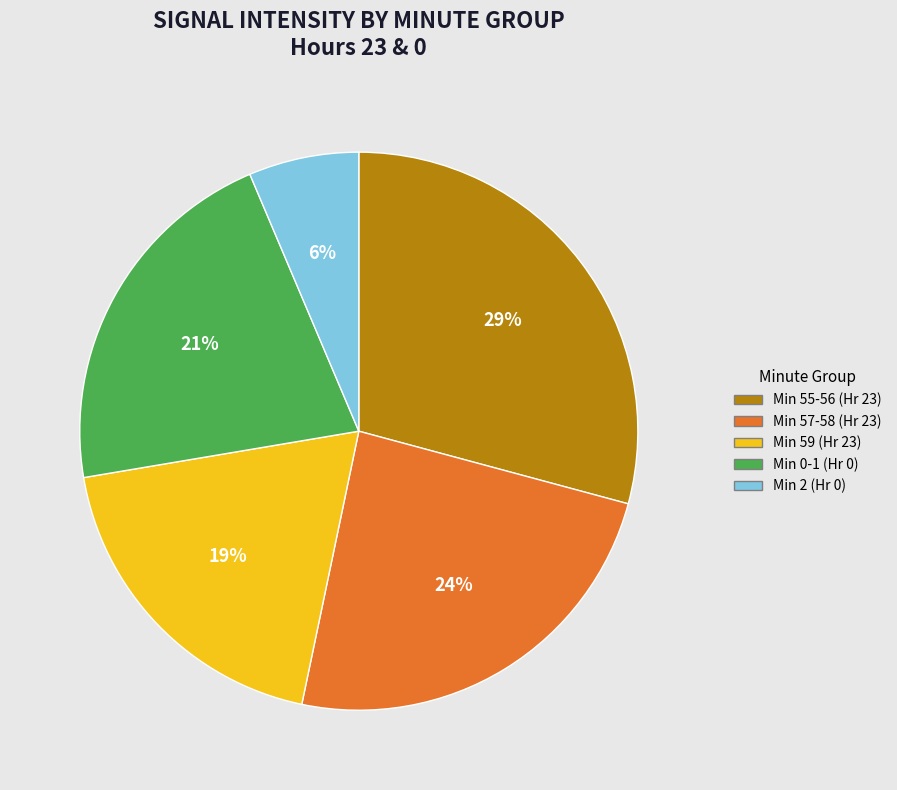

To the nearest percent, what is the average slice percentage?

20%